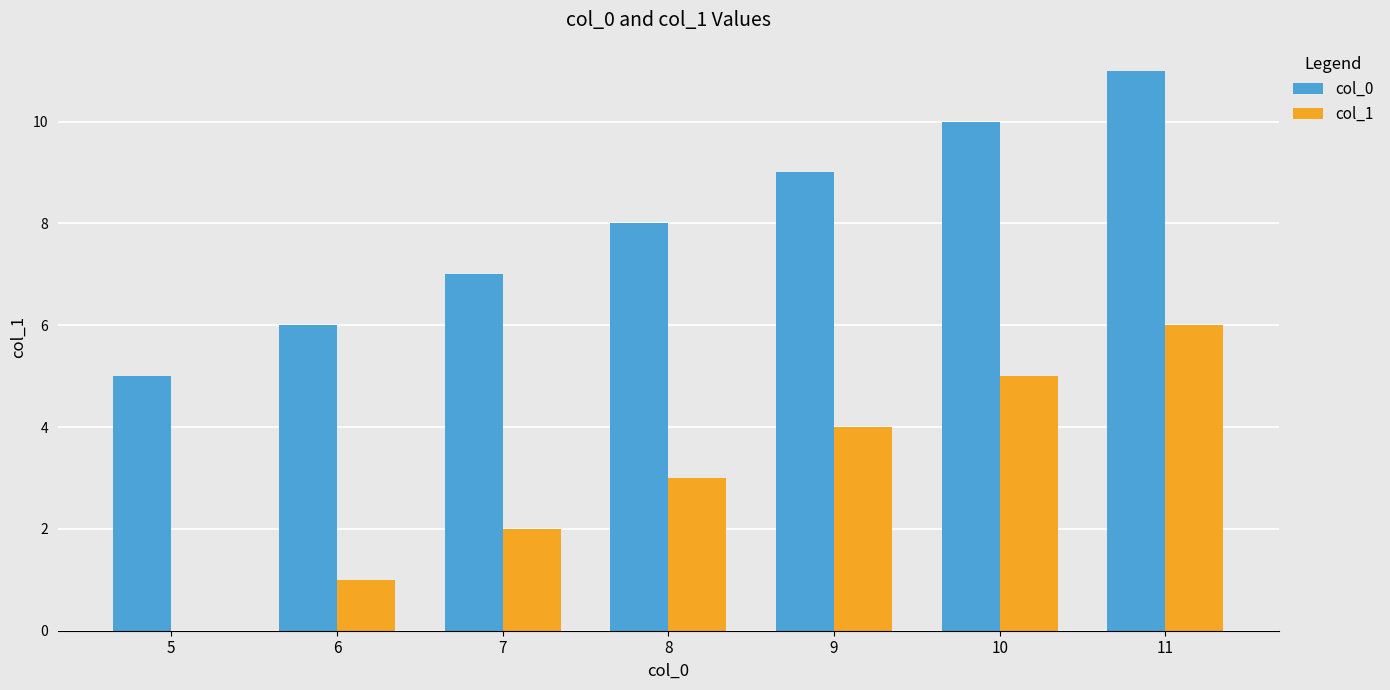

What is the greatest value displayed?

11